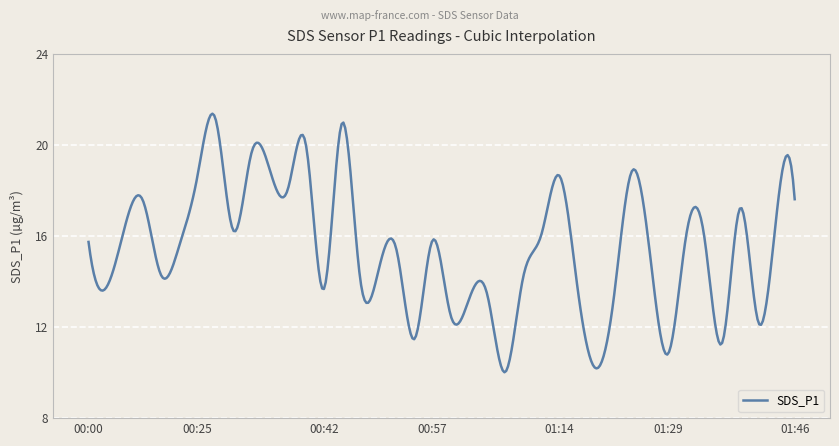

What is the greatest value displayed?

21.4